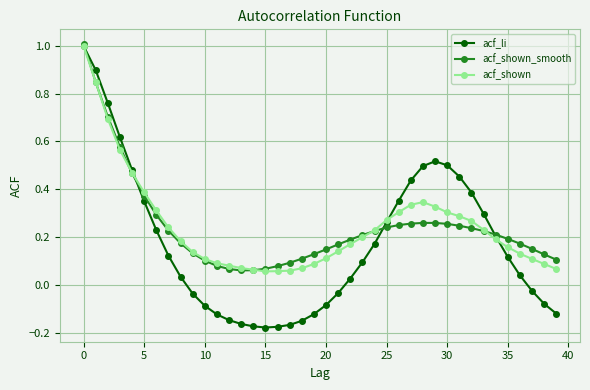

At how many categories does at least one series exceed 0?

40